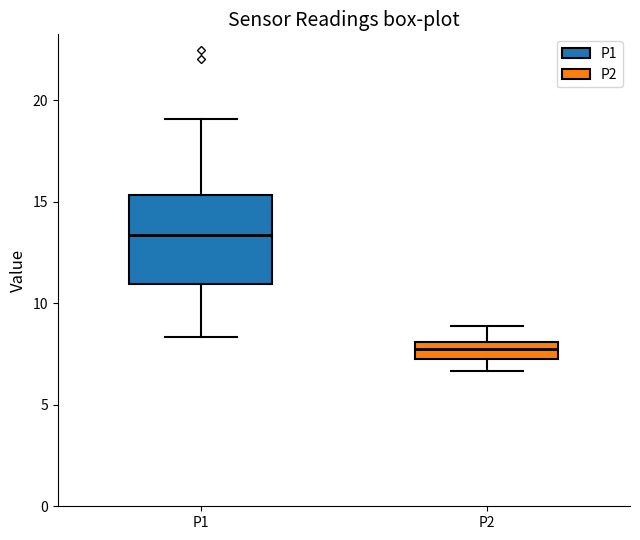

Where is the lower edge of the box for P1 on the y-axis? The values are not printed on the chart, so give them approximately, as read against the axis.

11.0